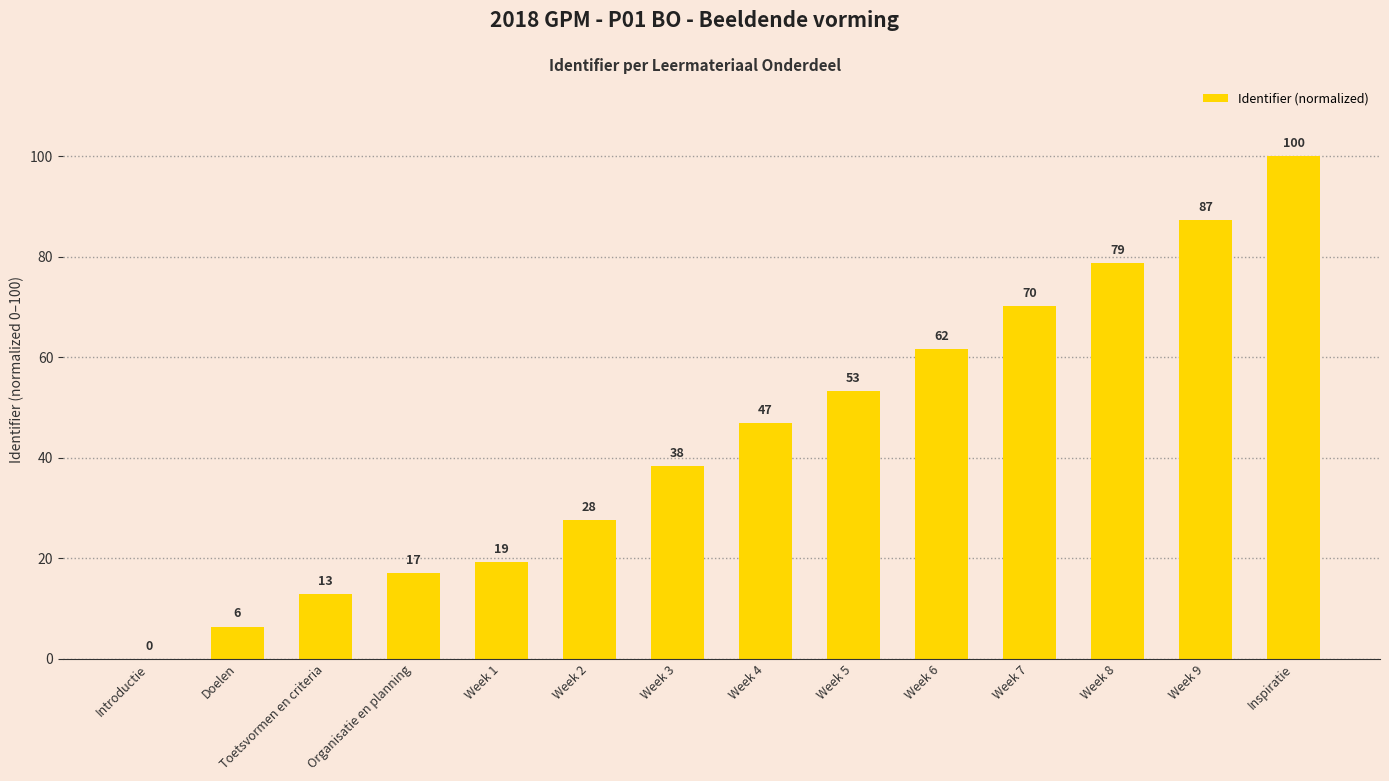

What is the average value?

44.2